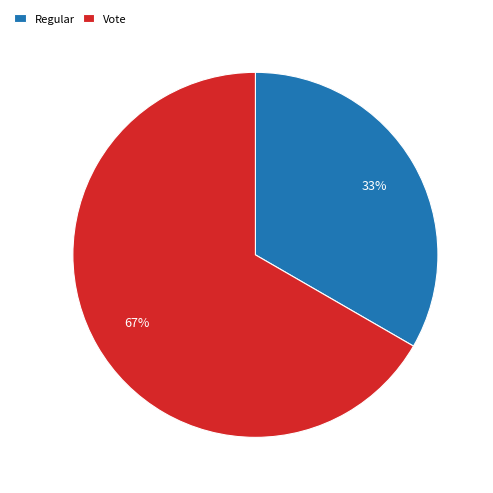

How many slices are in this pie chart?

2